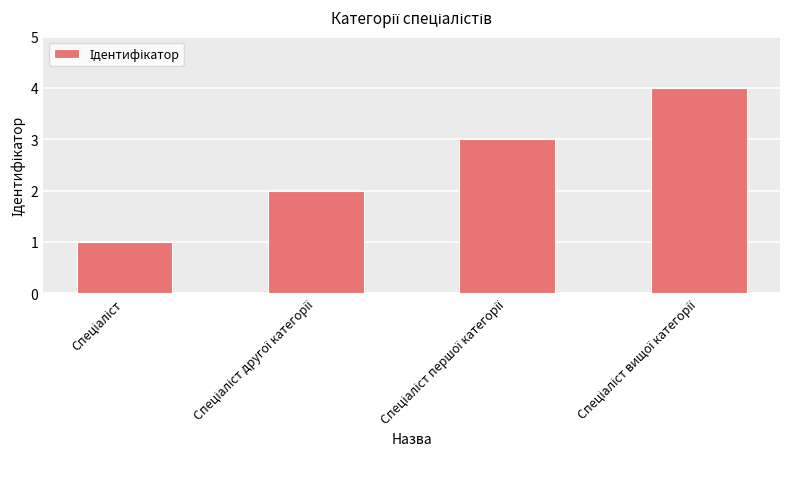

What is the sum of all values?

10